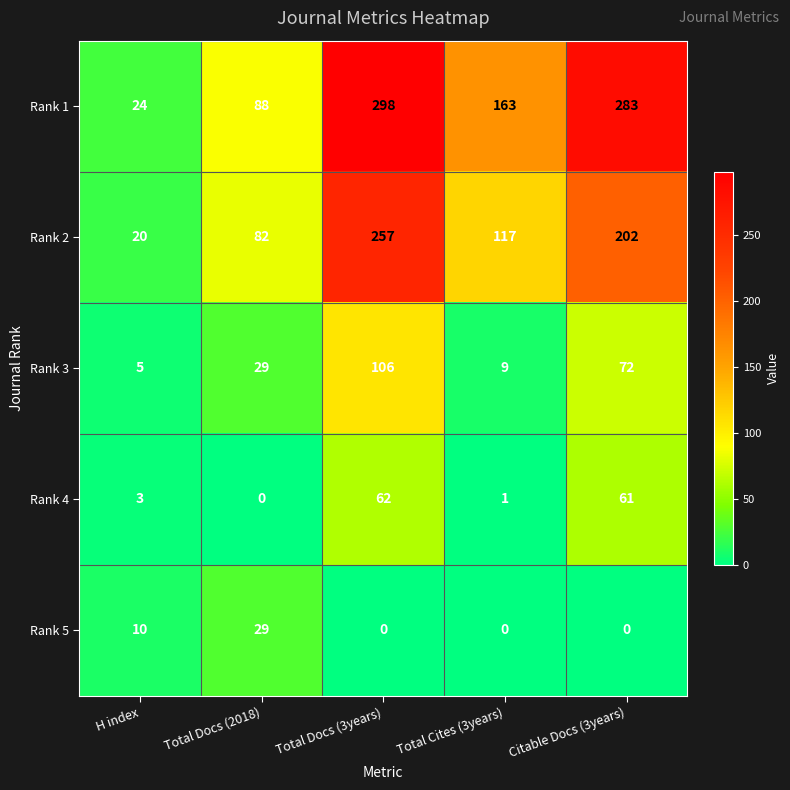

The Rank 2 series shows 257 at Total Docs (3years). True or false?

True